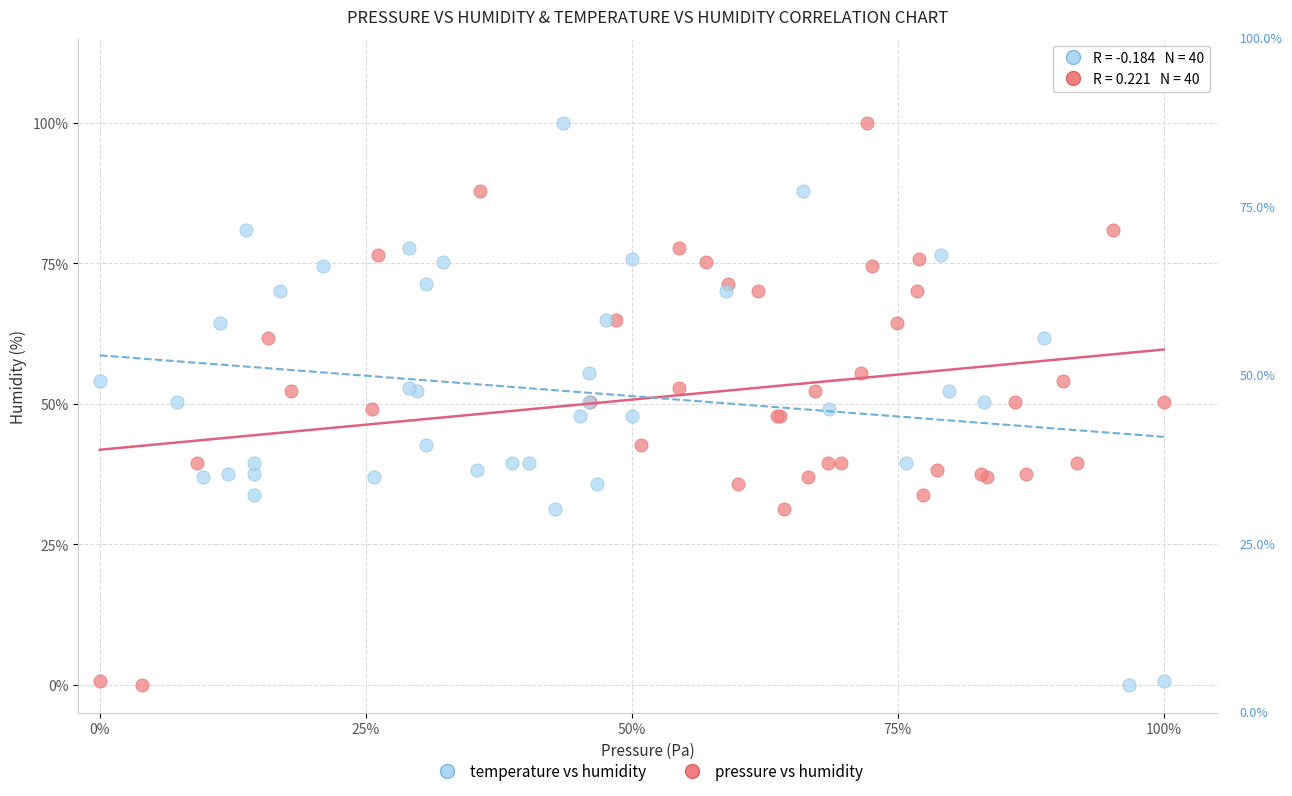

What are all the series names shown in the legend?

temperature vs humidity, pressure vs humidity